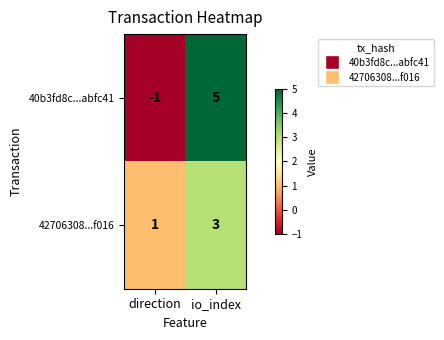

What is the total value across all series at io_index?

8